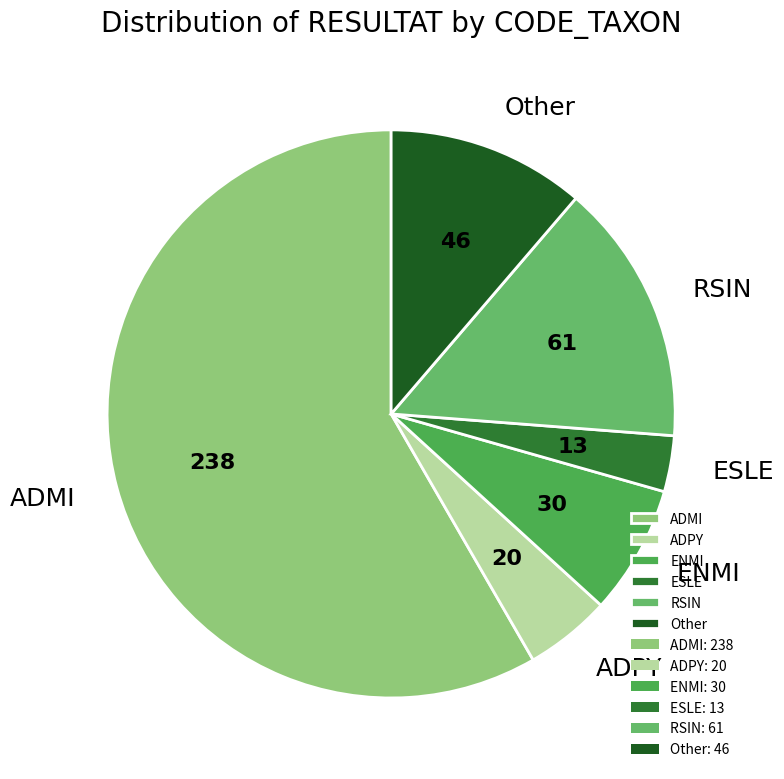

How many segments does this pie chart have?

6